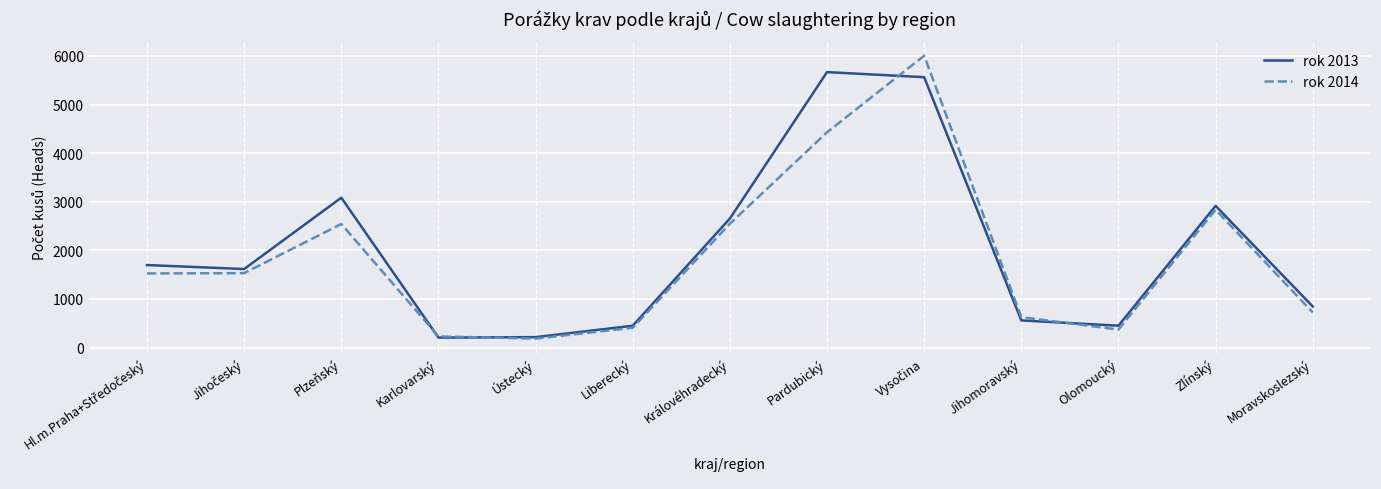

Which series has the largest range (max minus min)?

rok 2014